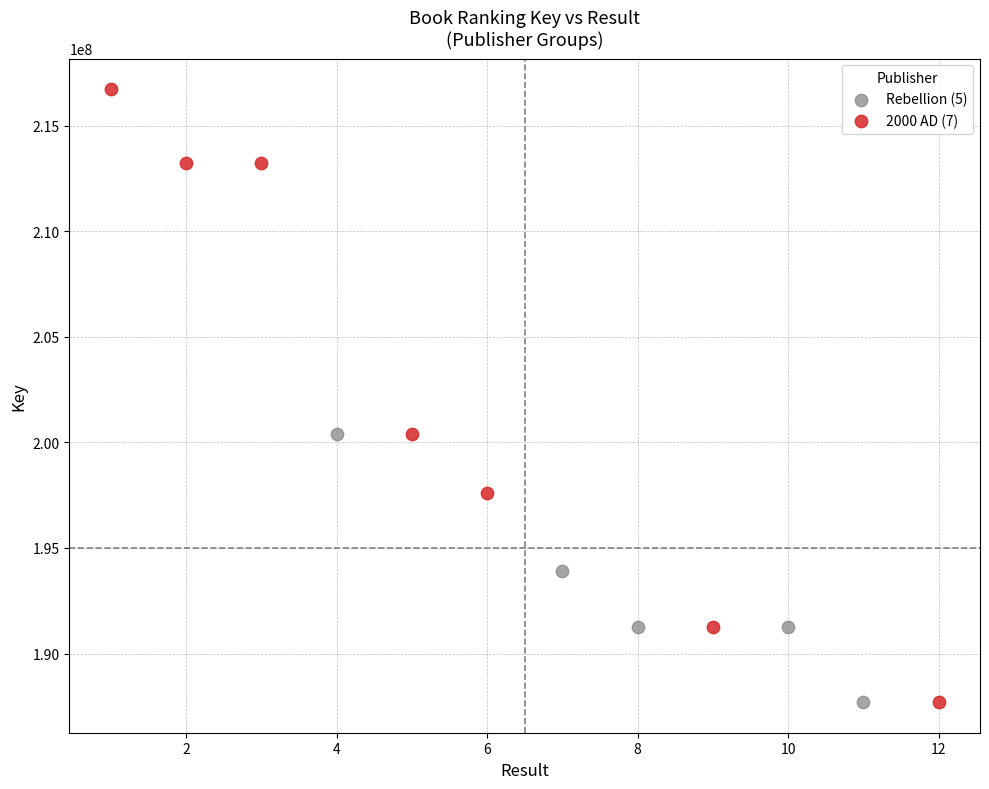

What are all the series names shown in the legend?

Rebellion (5), 2000 AD (7)